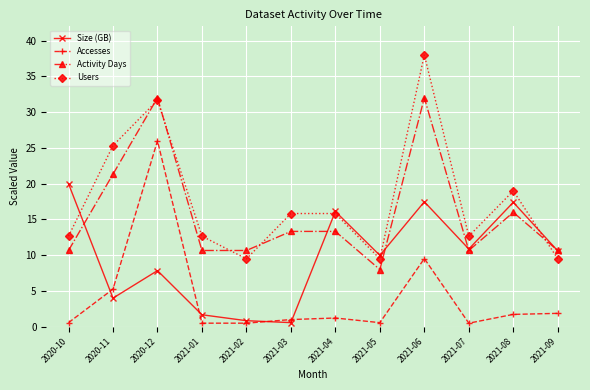

What is the average value of the Activity Days series?

15.8